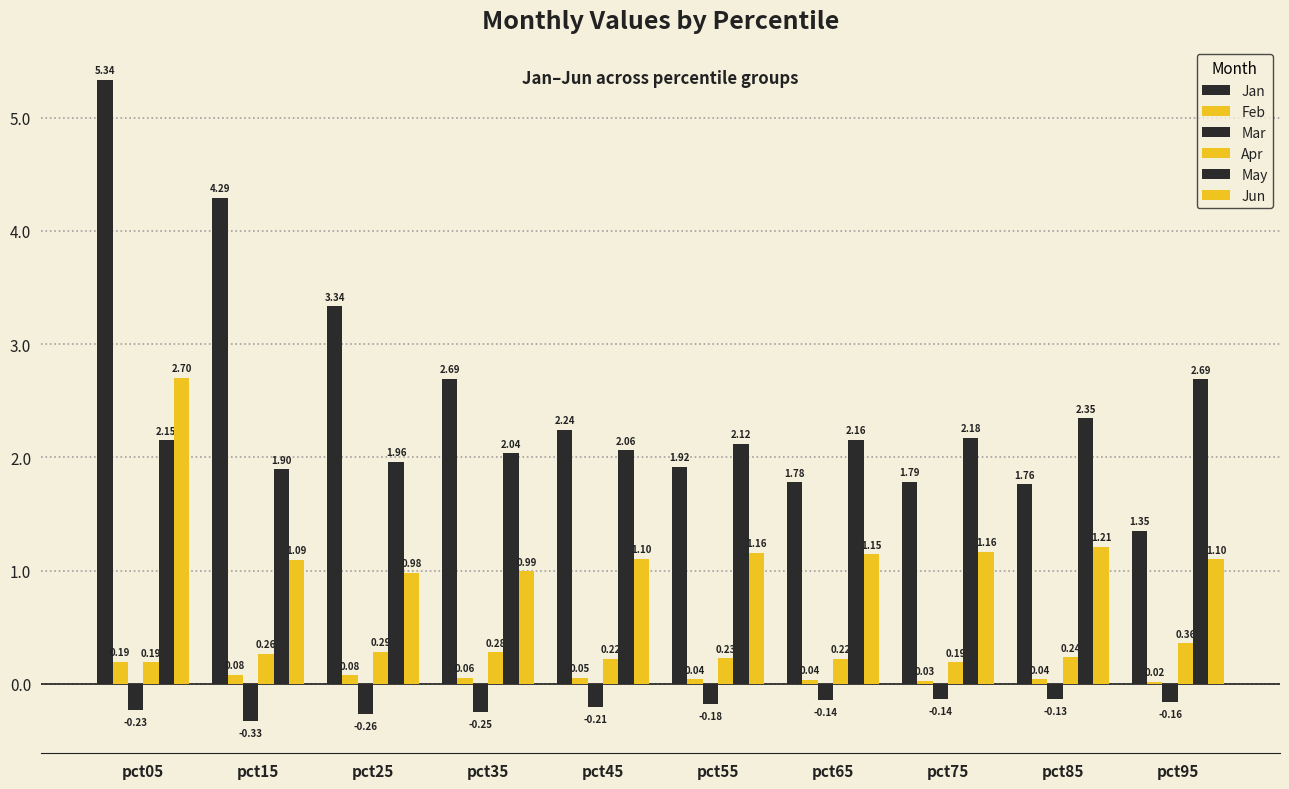

Does the chart contain stacked bars?

No